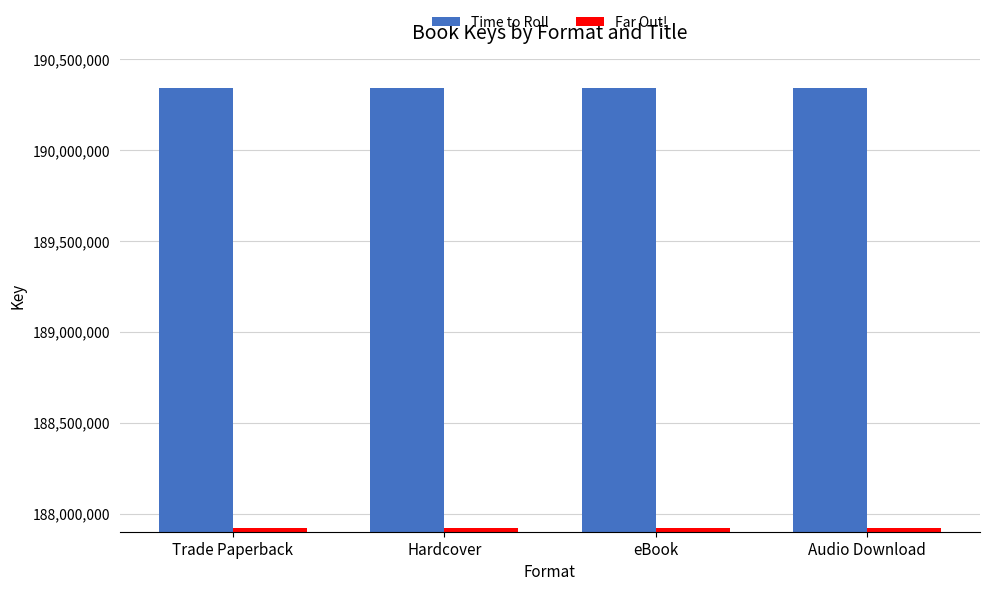

Rank the series by their maximum value, from lowest to highest.

Far Out!, Time to Roll